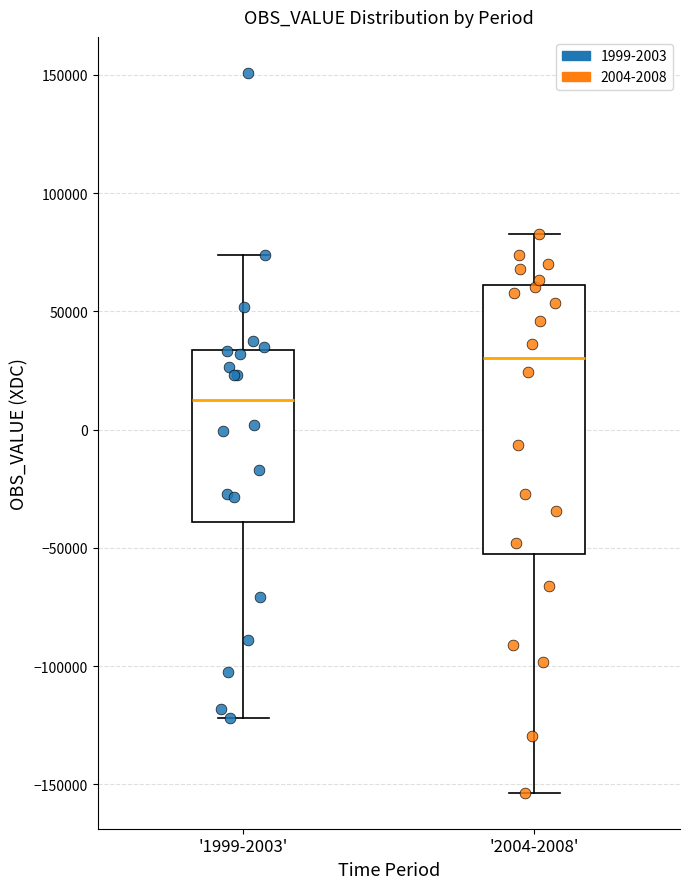

Reading left to right, transcribe this box plot: for each box, give where its median line is, the range the box spans, and where its two whiskers end, as read against the y-axis. The values are not printed on the chart, so give them approximately, as read against the axis.

'1999-2003': median 10000, box -40000 to 35000, whiskers -120000 to 75000
'2004-2008': median 30000, box -50000 to 60000, whiskers -155000 to 85000